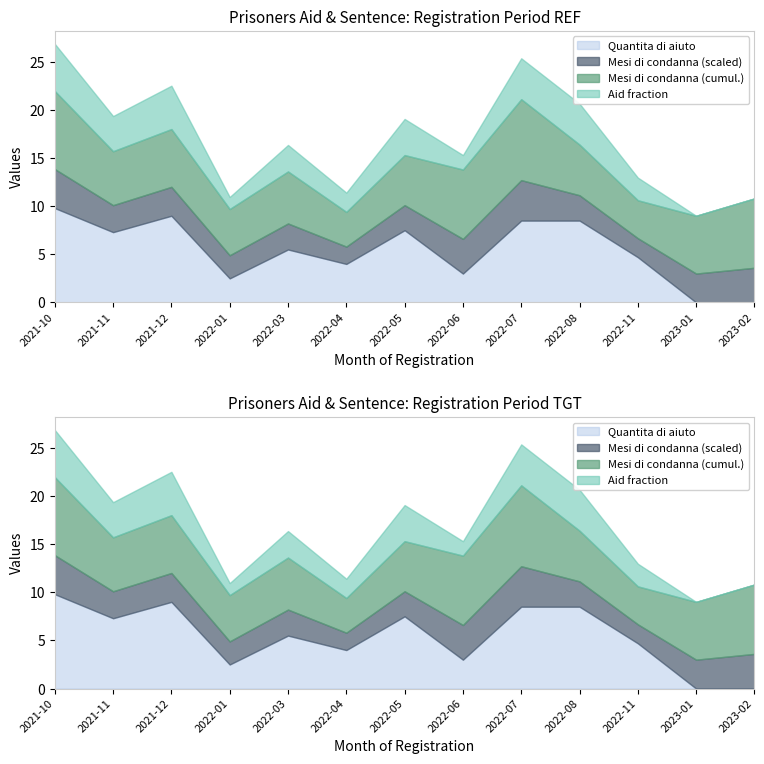

What is the difference between the maximum and minimum values in the Mesi_di_condanna series?

24.0